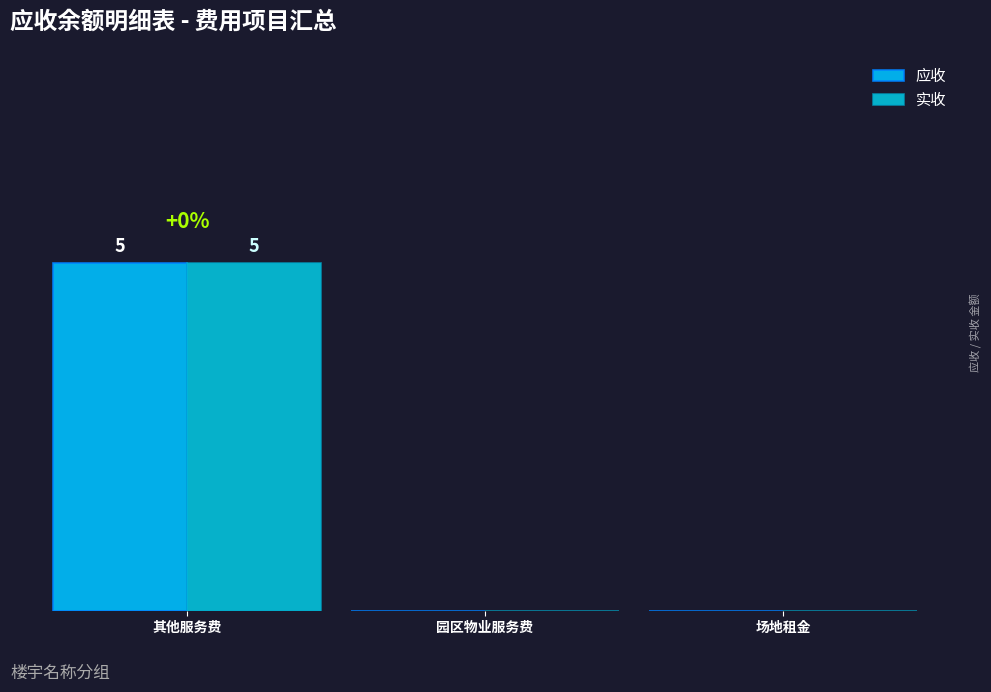

Which series has the widest spread of values?

应收